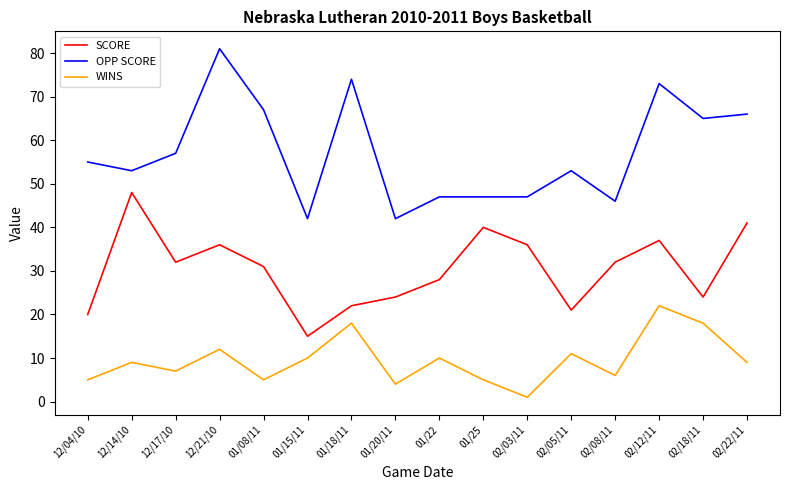

Which category has the lowest value across all series?

02/03/11